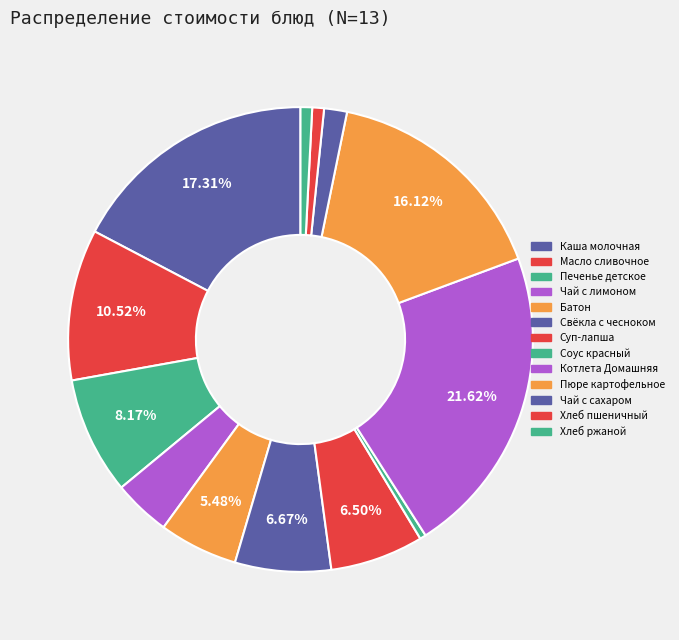

How many slices are in this pie chart?

13